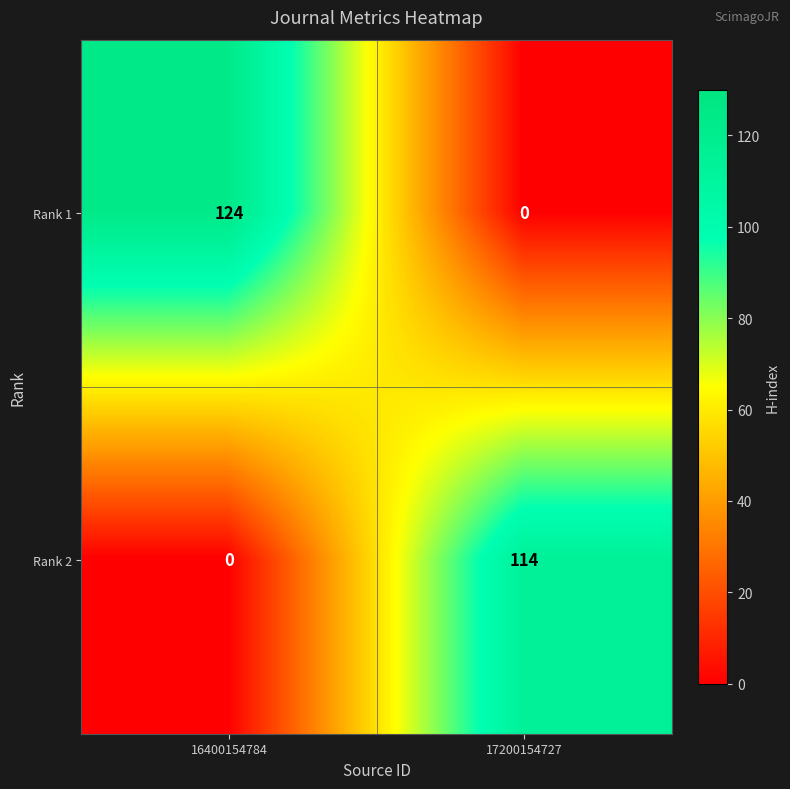

Between 16400154784 and 17200154727, which series saw the biggest shift?

Rank 1